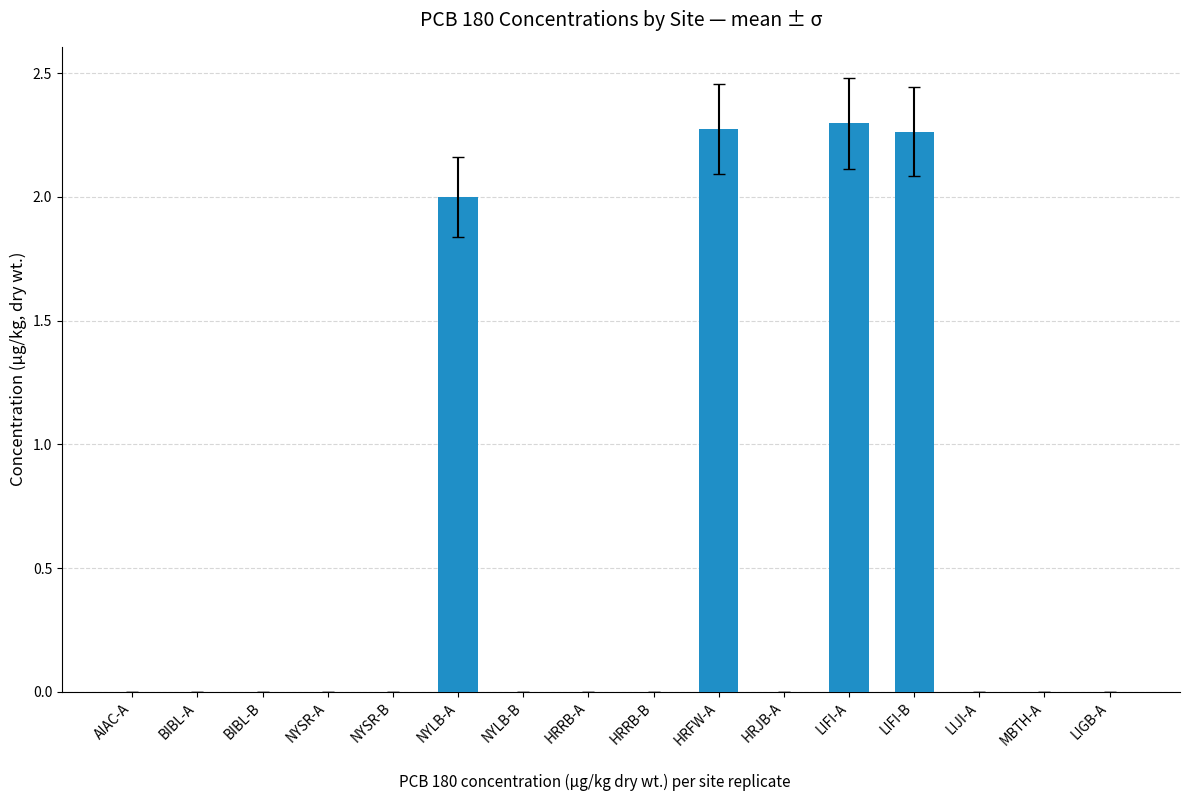

What is the change in value from NYSR-A to NYLB-A?

+2.0